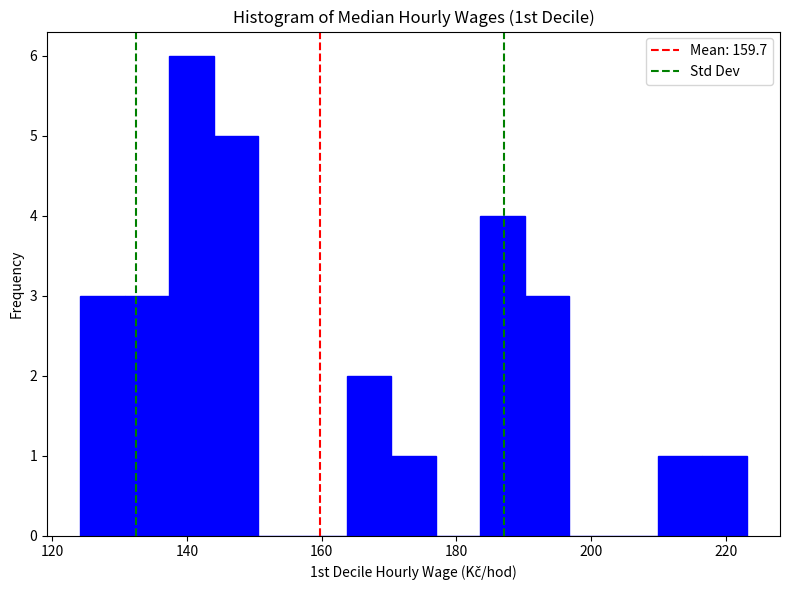

Around what value on the x-axis is the tallest bar? Give the approximate position of its centre, as read against the axis.

140